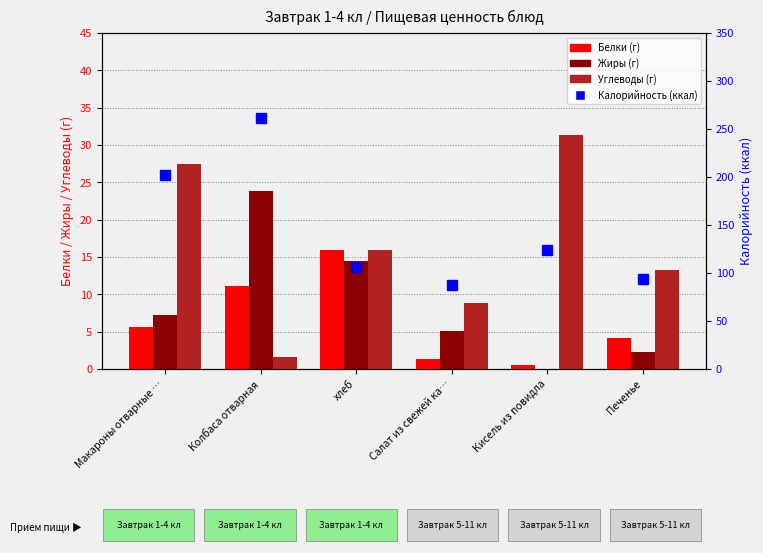

Reading left to right, transcribe all the data shown in this chart.

Белки: 5.6	11.1	15.9	1.4	0.6	4.1
Жиры: 7.2	23.9	14.4	5.1	0.0	2.3
Углеводы: 27.5	1.6	16.0	8.9	31.4	13.2
Калорийность: 202.0	261.0	106.0	88.0	124.0	94.0